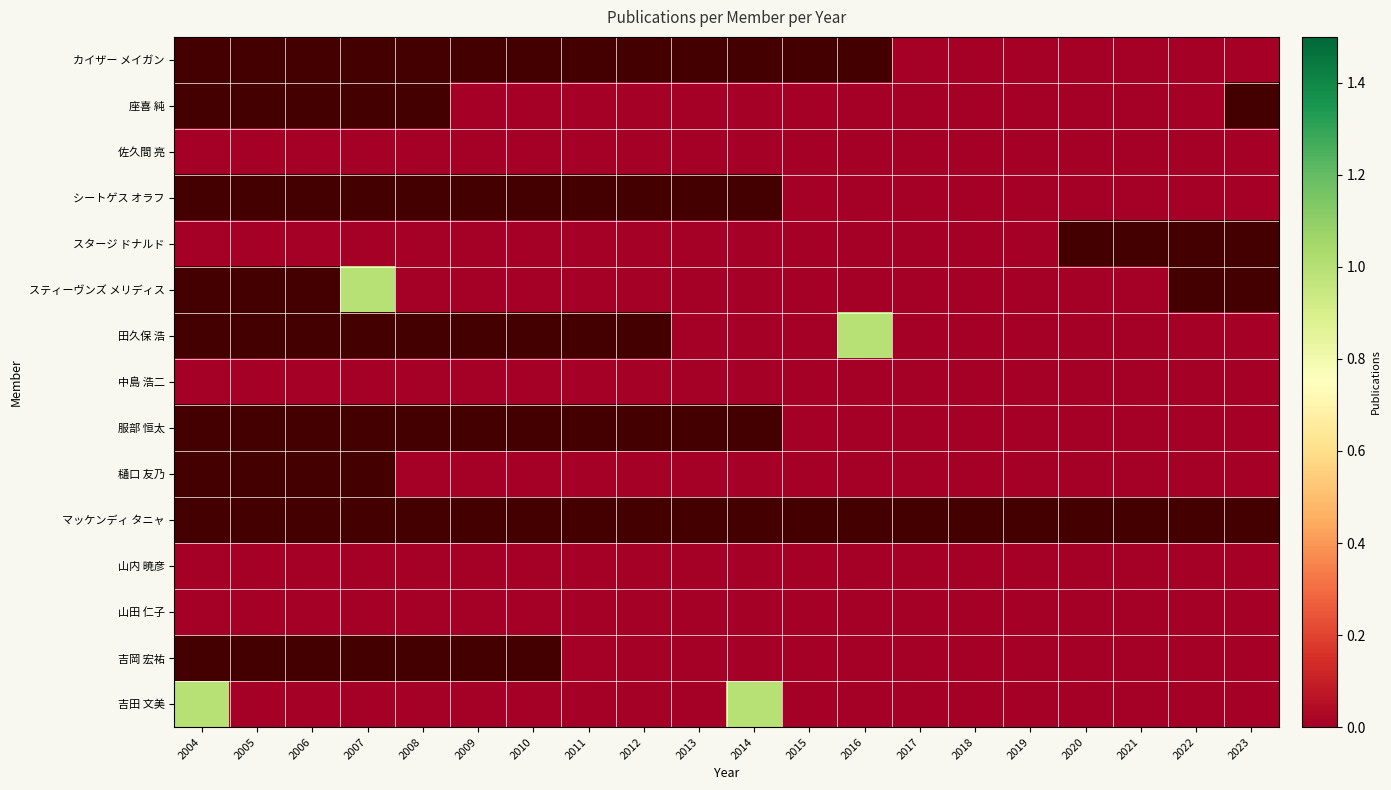

Which series has the largest total across all categories?

吉田 文美